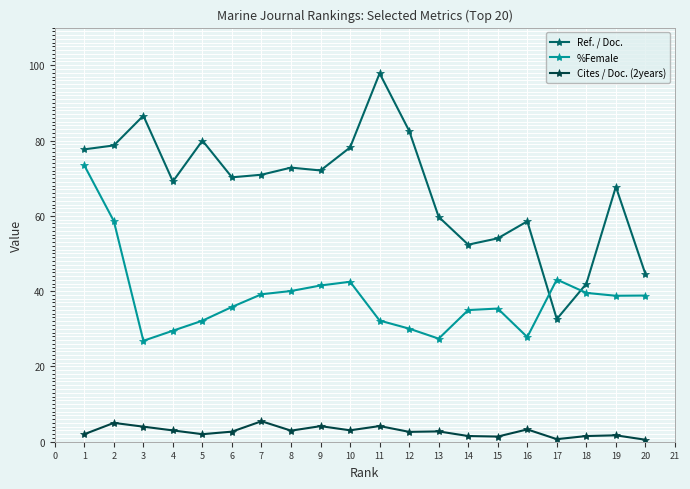

What is the sum of the Cites / Doc. (2years) values at 3 and 12?

6.6